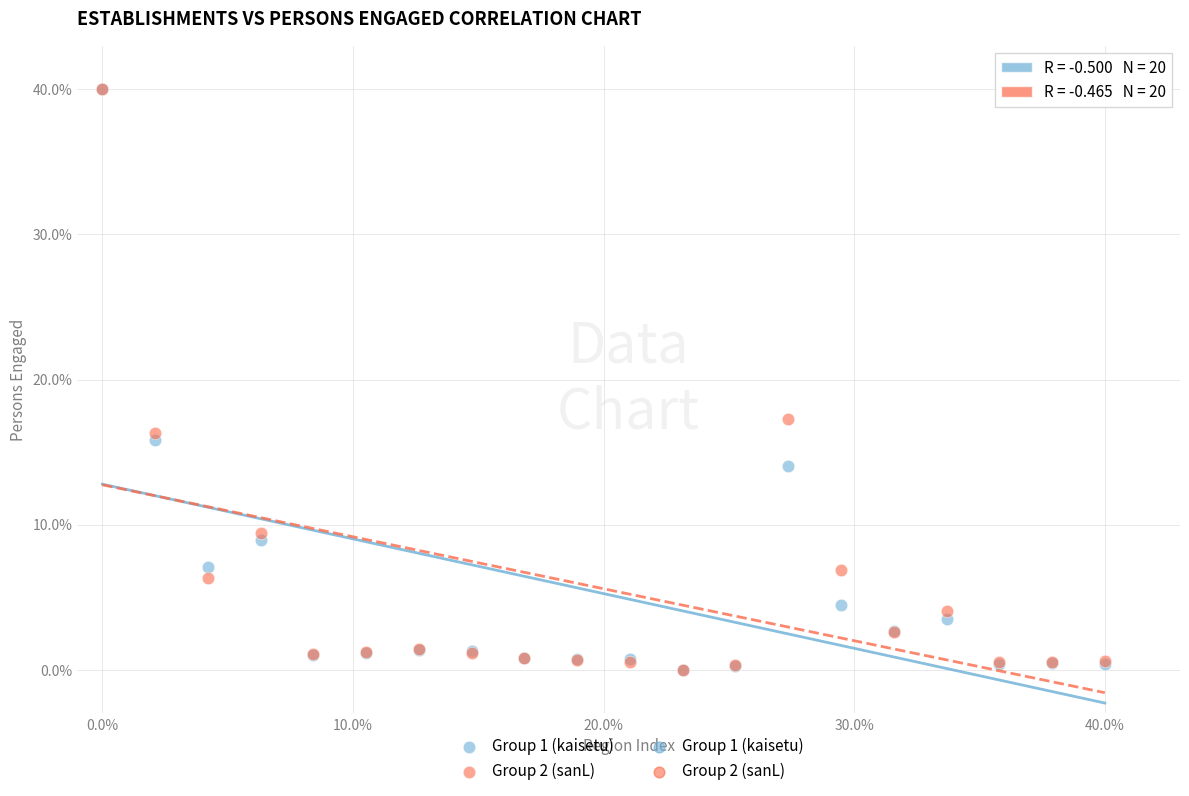

Across all series, what Y value is closest to 20?

17.3